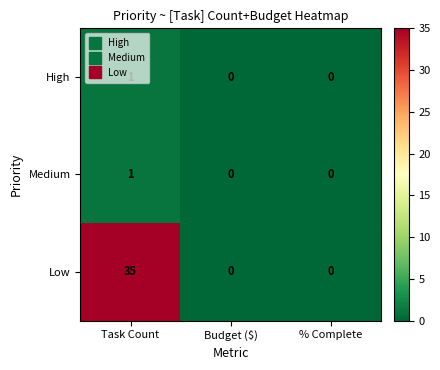

Which series changed the most between Task Count and % Complete?

Low